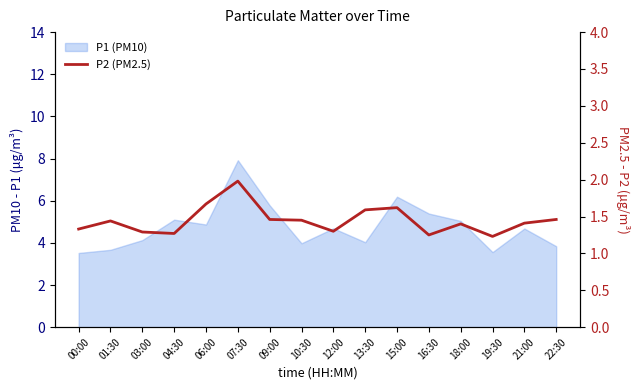

Reading left to right, transcribe all the data shown in this chart.

00:00=1.3	01:30=1.4	03:00=1.3	04:30=1.3	06:00=1.7	07:30=2.0	09:00=1.5	10:30=1.4	12:00=1.3	13:30=1.6	15:00=1.6	16:30=1.2	18:00=1.4	19:30=1.2	21:00=1.4	22:30=1.5